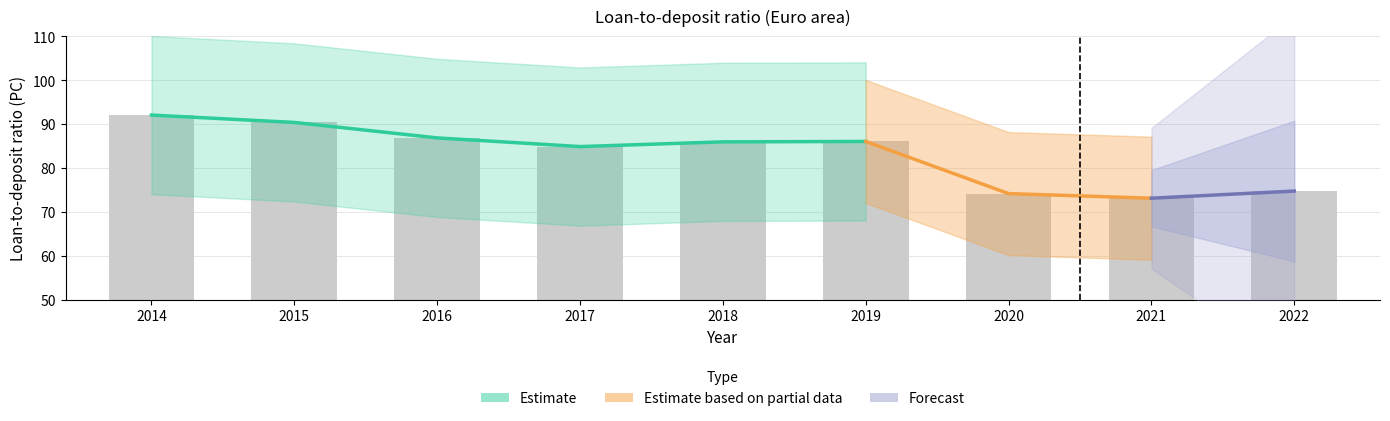

Where is the data nearest to the value 82?

2017